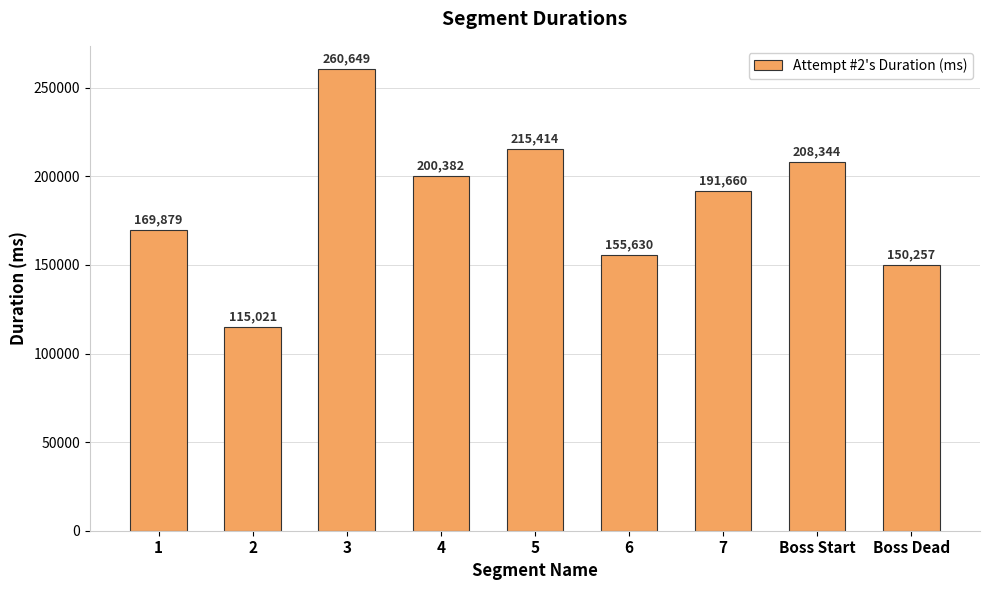

True or false: the data shows 52303 at Boss Dead.

False